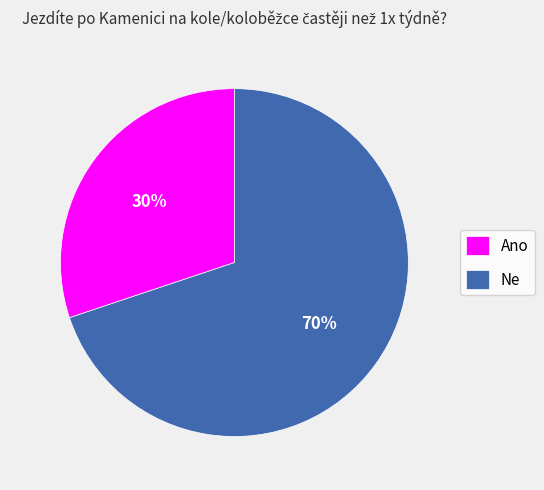

Rank the categories by value from highest to lowest.

Ne, Ano